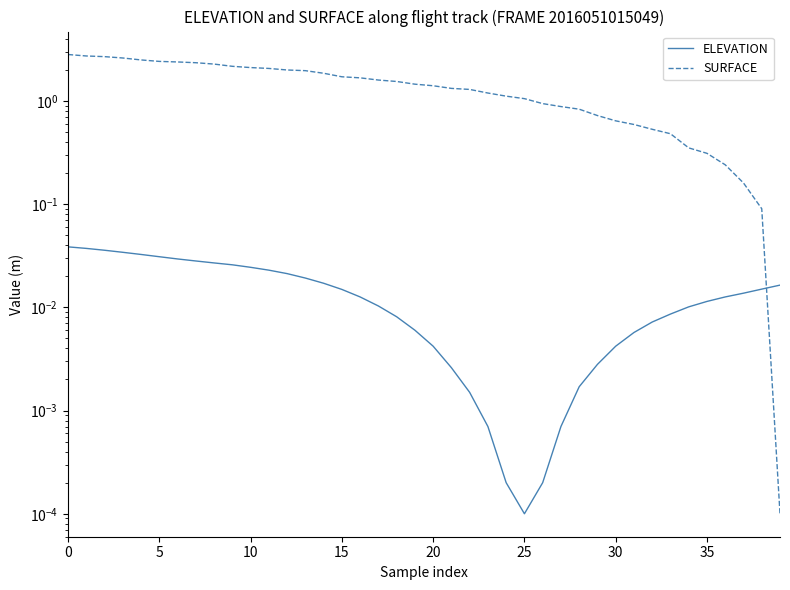

Where do SURFACE and ELEVATION first cross each other?

38 and 39